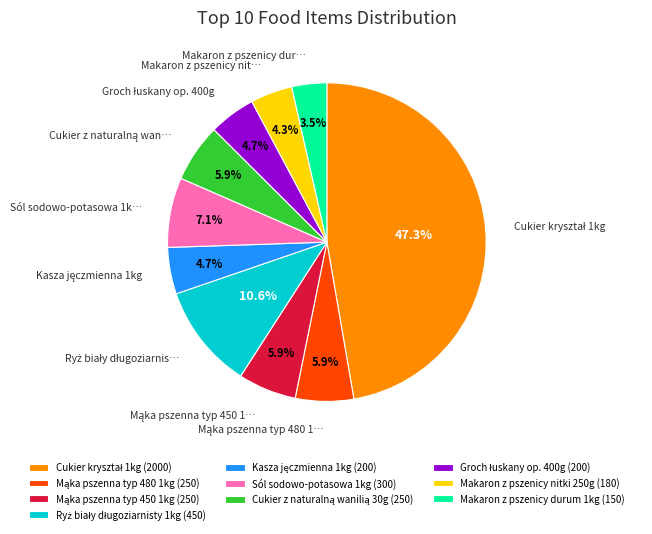

To the nearest percent, what is the average slice percentage?

10%